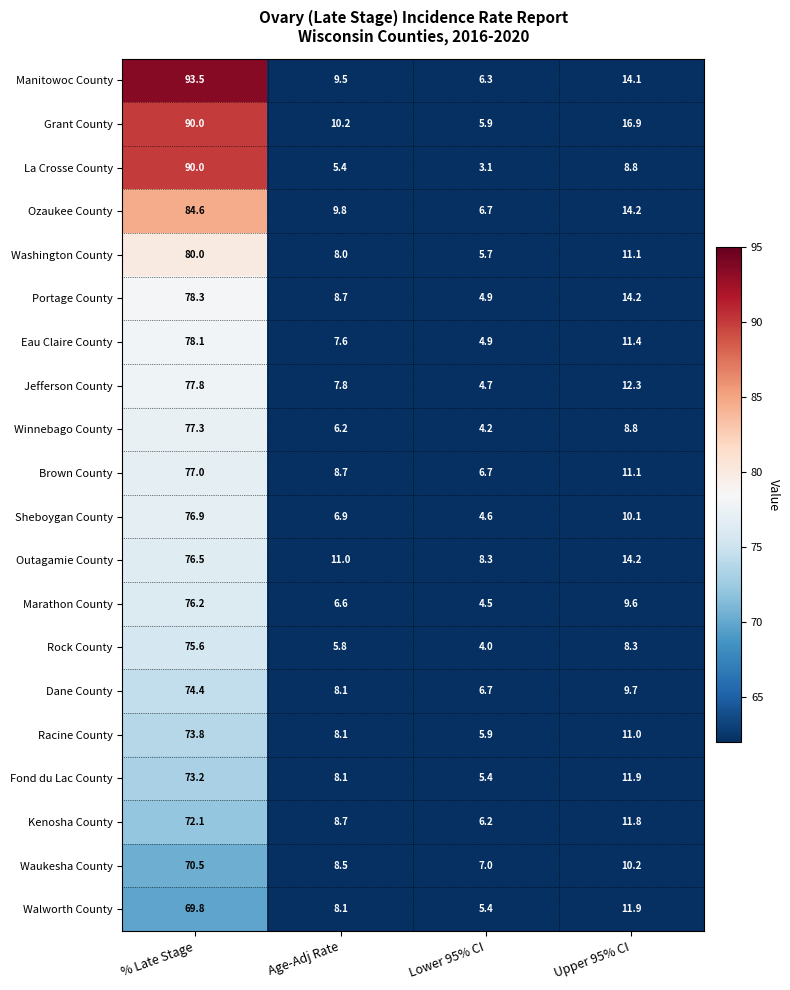

What is the difference between the second highest and second lowest values in the Waukesha County series?

1.7